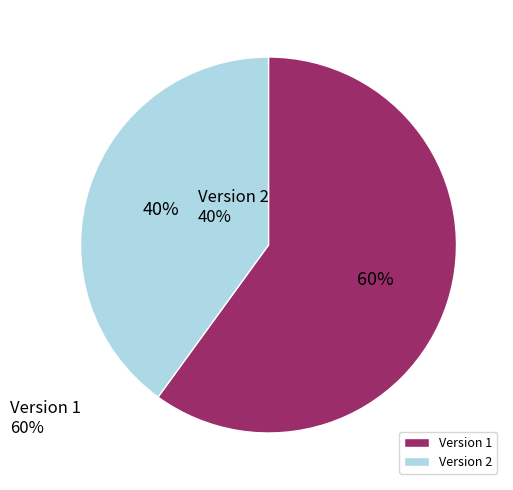

Combined, do Version 2 and Version 1 account for over 50%?

Yes